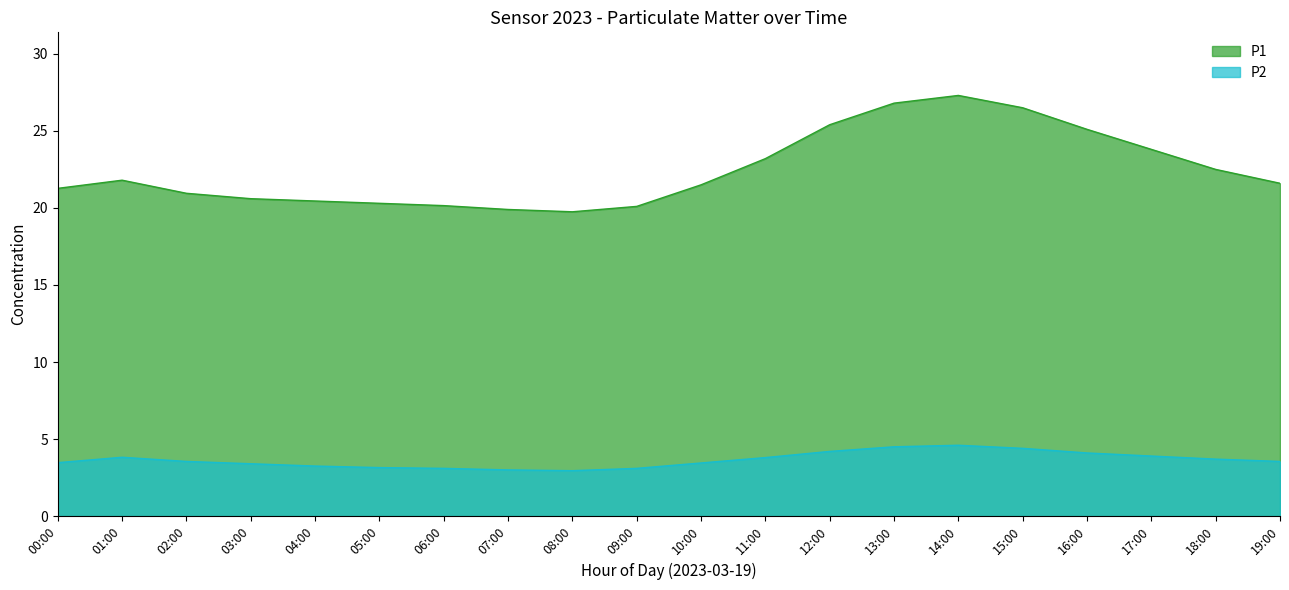

The value of P2 at 13:00 is 1.2. True or false?

False